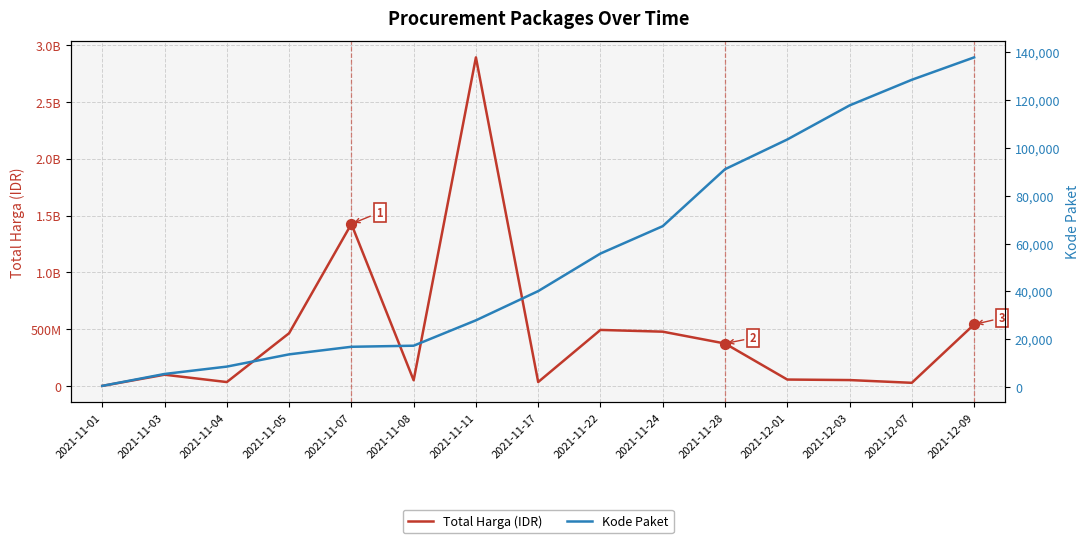

Which series contains the lowest Y value?

Kode Paket